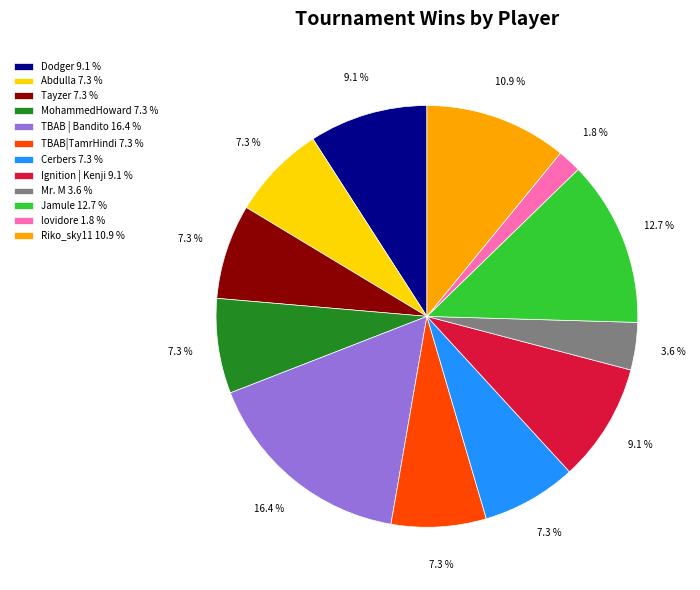

Between MohammedHoward and Dodger, which is larger?

Dodger